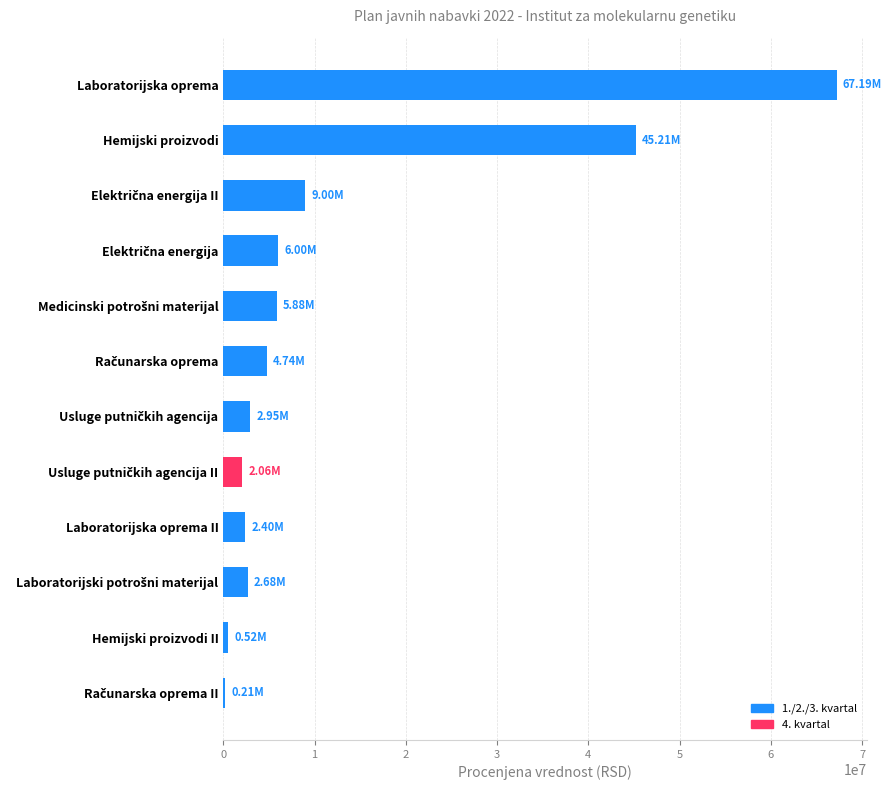

What is the minimum value shown in the chart?

212083.3